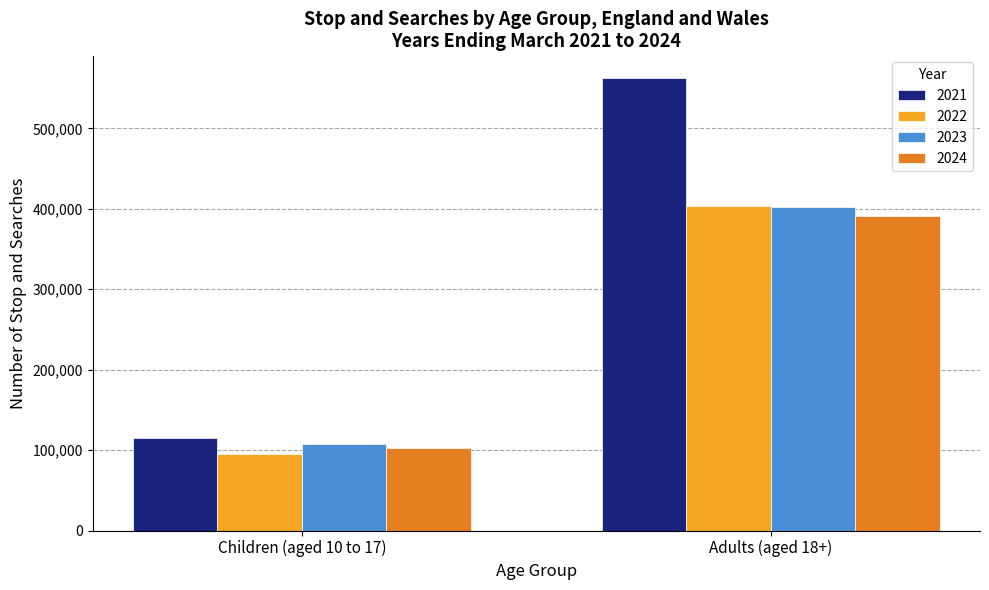

At which label is 2024 closest to 247141?

Children (aged 10 to 17)